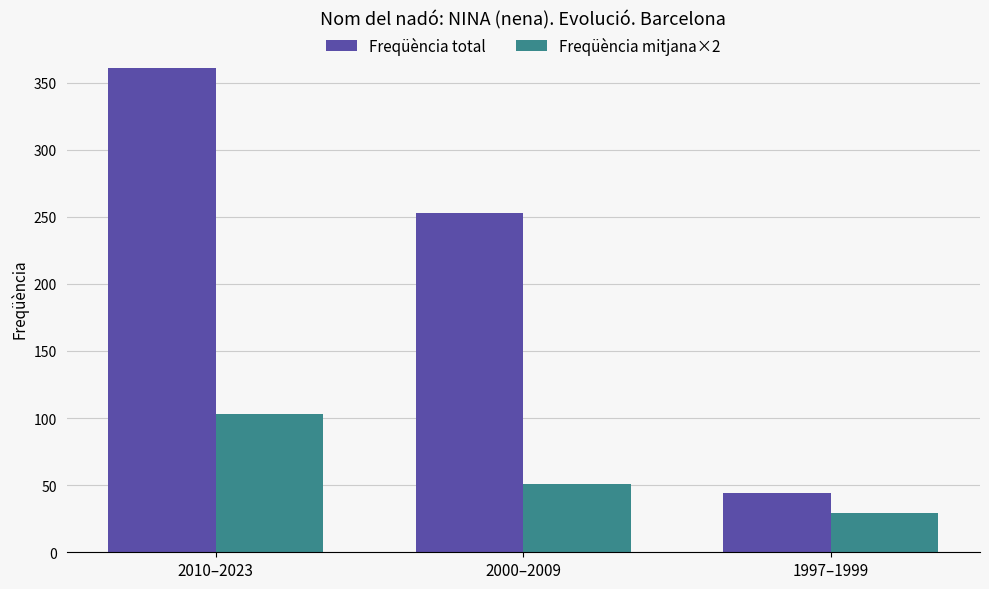

What is the lowest value of the Freqüència total series?

44.0